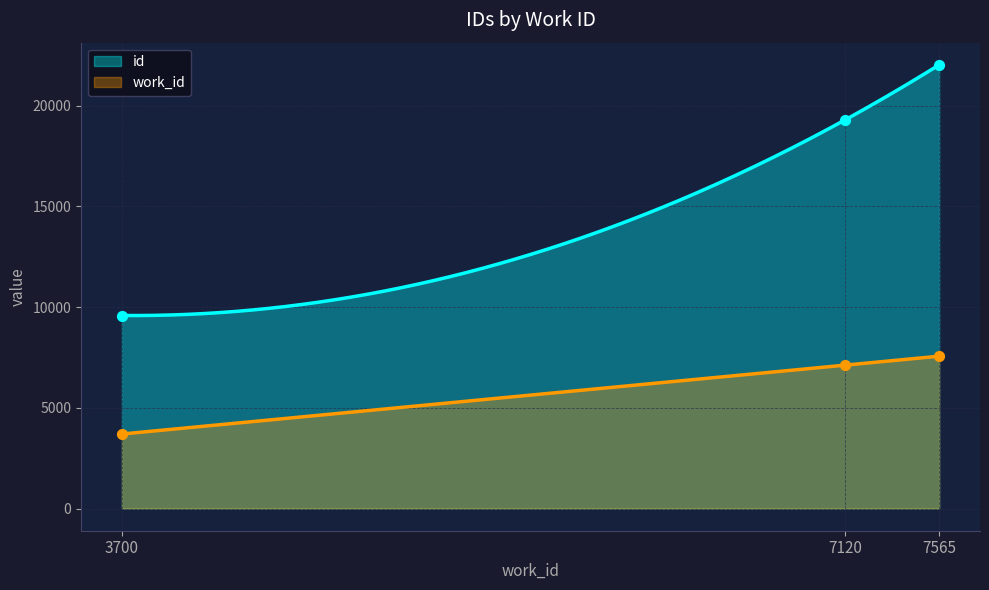

What are all the series names shown in the legend?

id, work_id